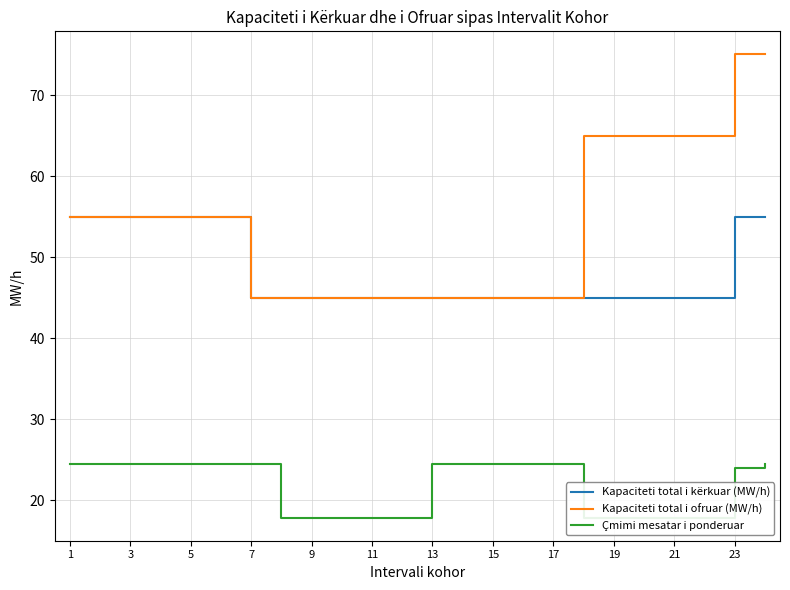

How many series are shown in this chart?

3